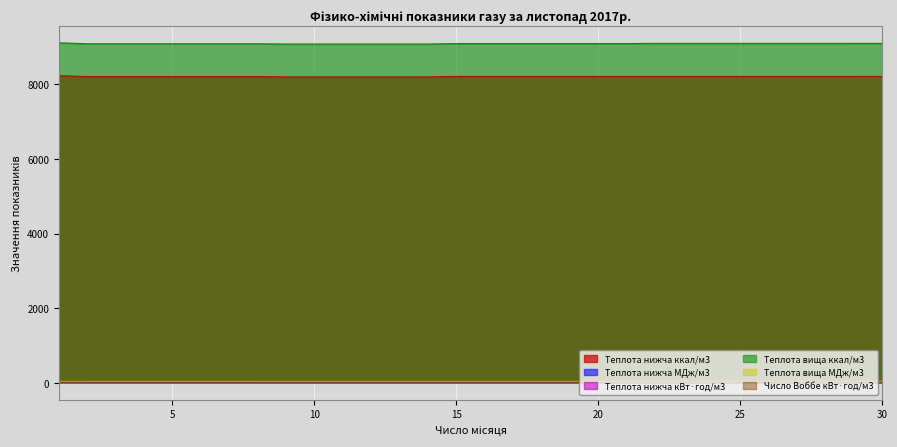

What is the sum of all Теплота нижча кВт·год/м3 values?

286.4